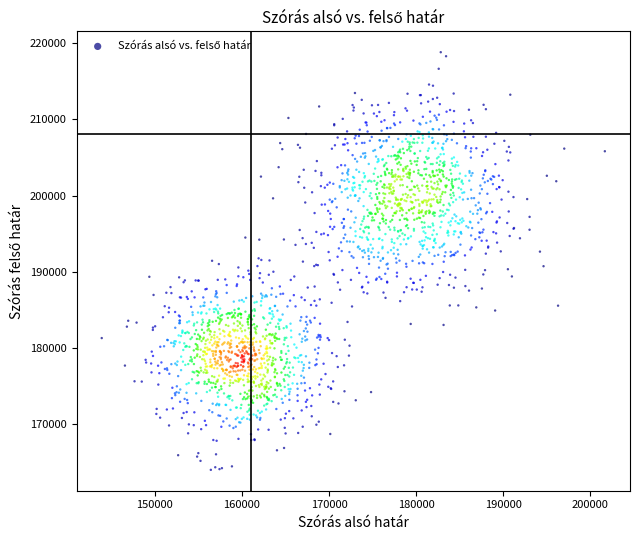

What is the range of X values (max minus min)?

57775.7